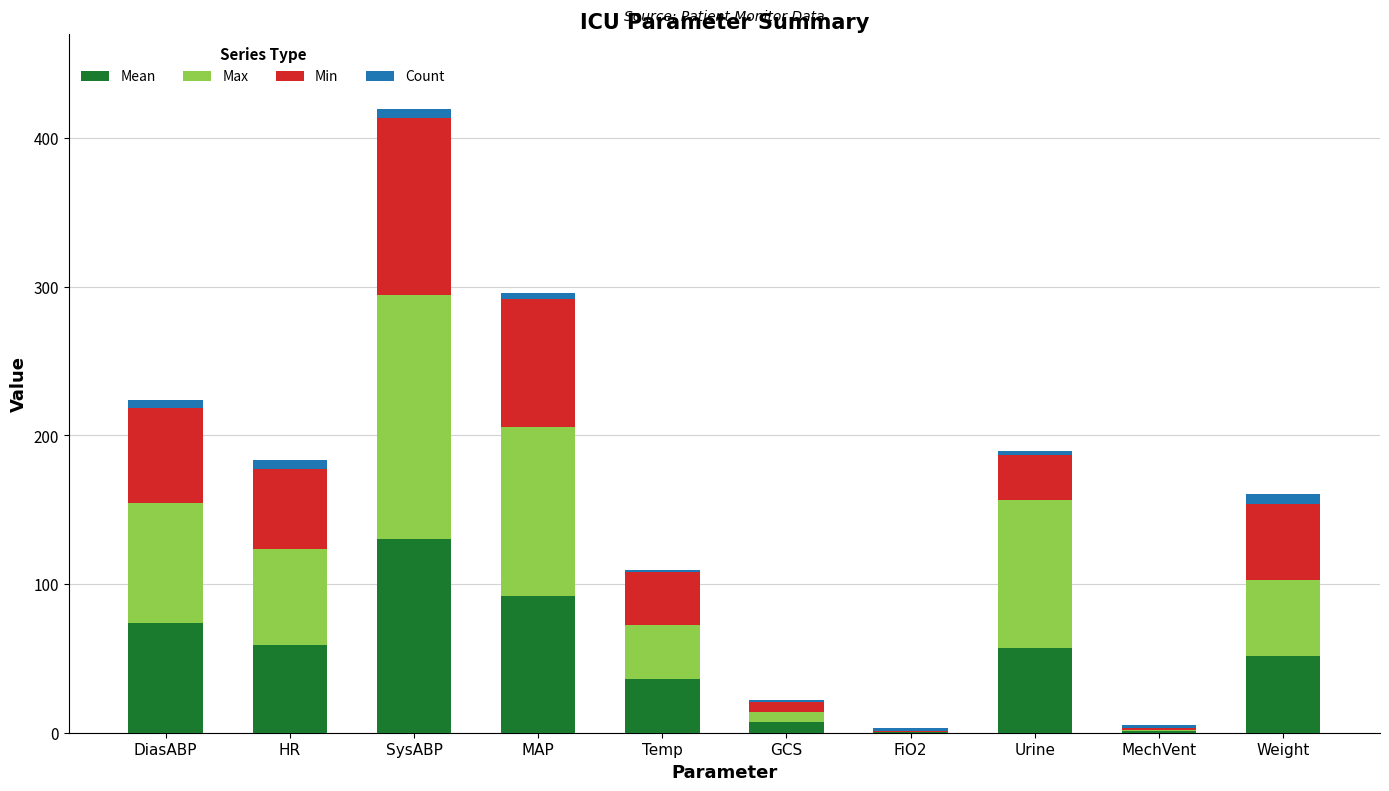

At which category is the sum across all series the highest?

SysABP